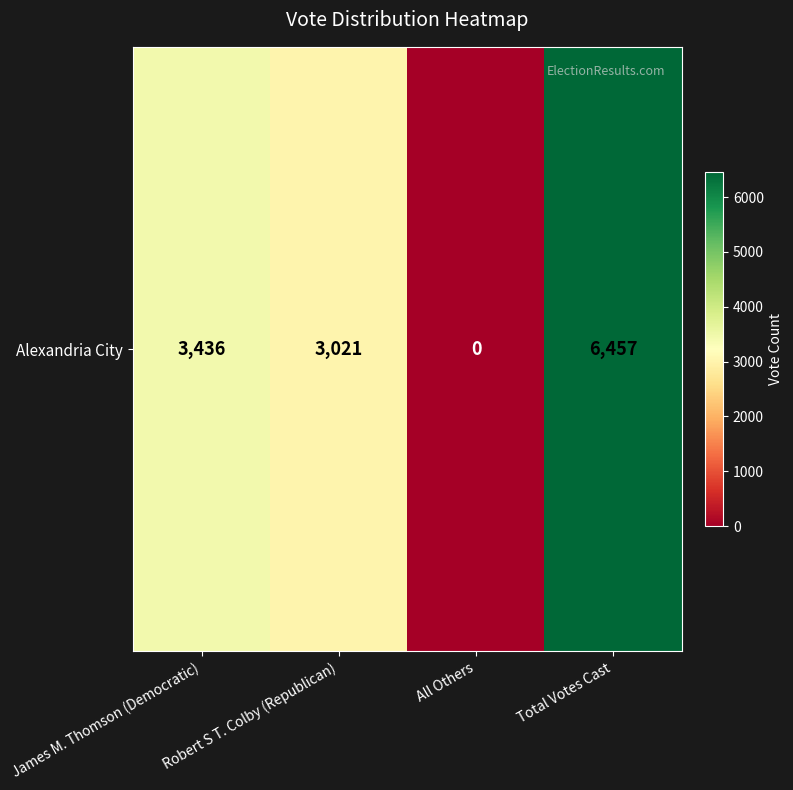

List the labels in order of value, smallest first.

All Others, Robert S T. Colby (Republican), James M. Thomson (Democratic), Total Votes Cast